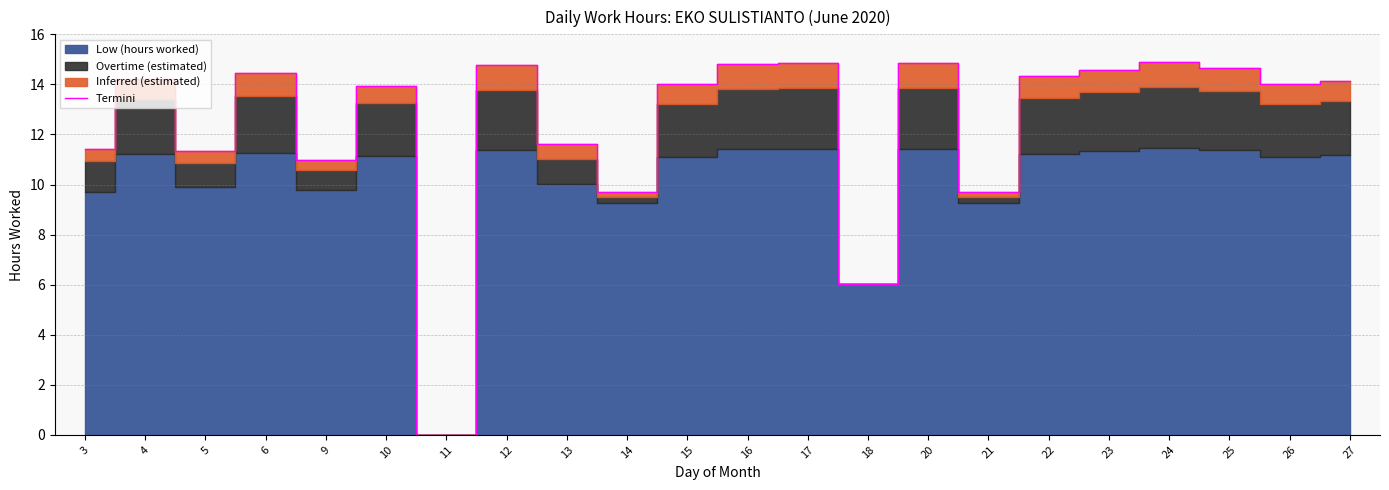

What is the difference between the maximum and minimum values?

14.9